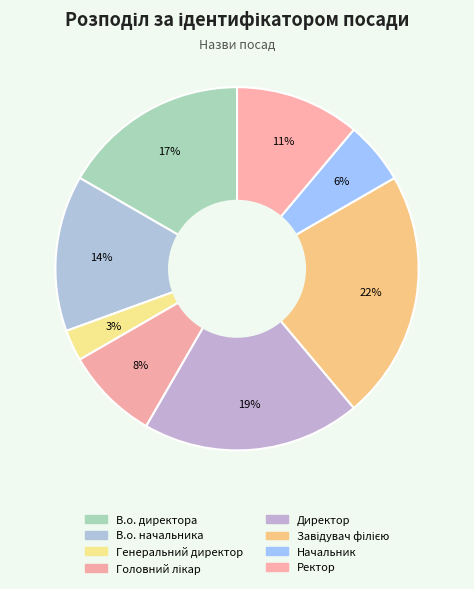

How many segments does this pie chart have?

8